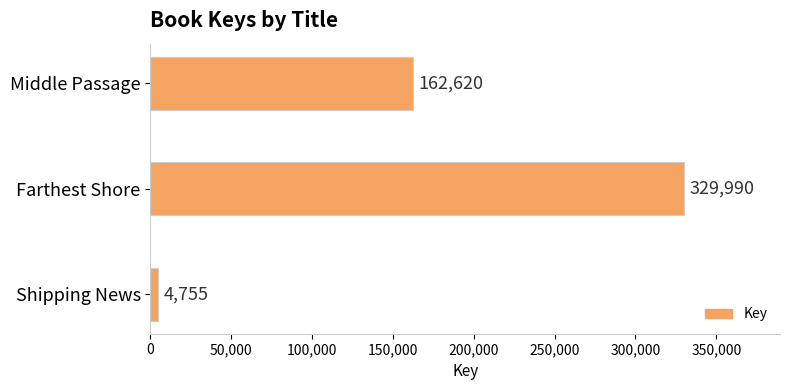

What is the difference between the second highest and minimum values?

157865